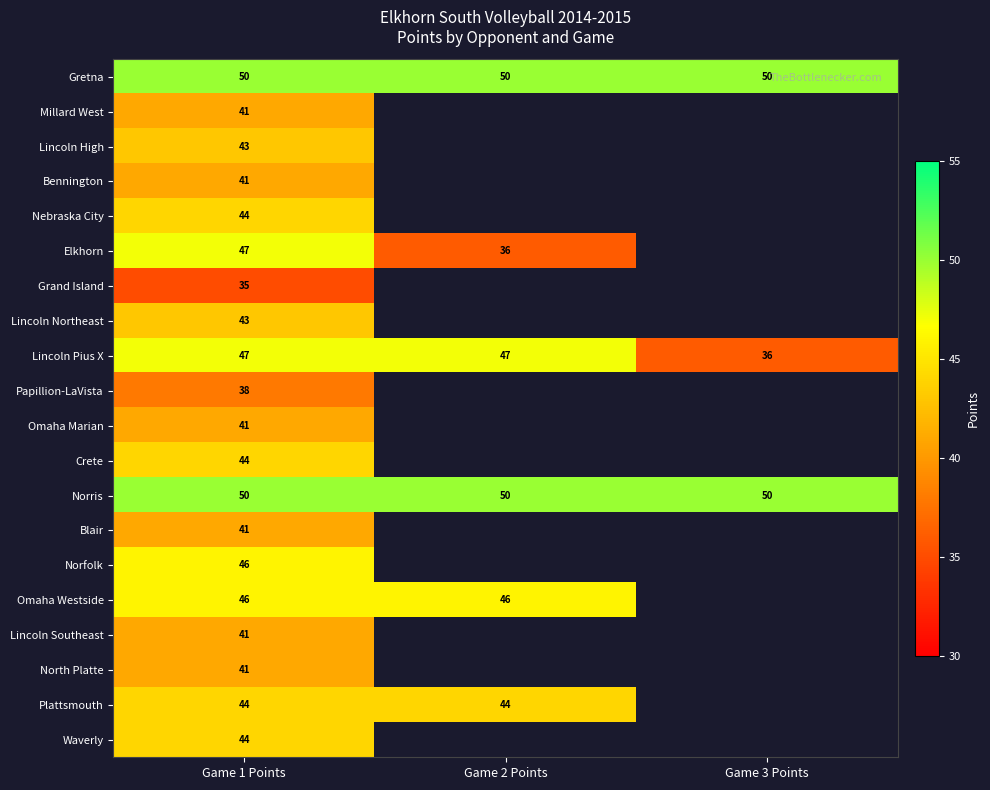

What is the sum of the Lincoln Pius X values at Game 3 Points and Game 2 Points?

83